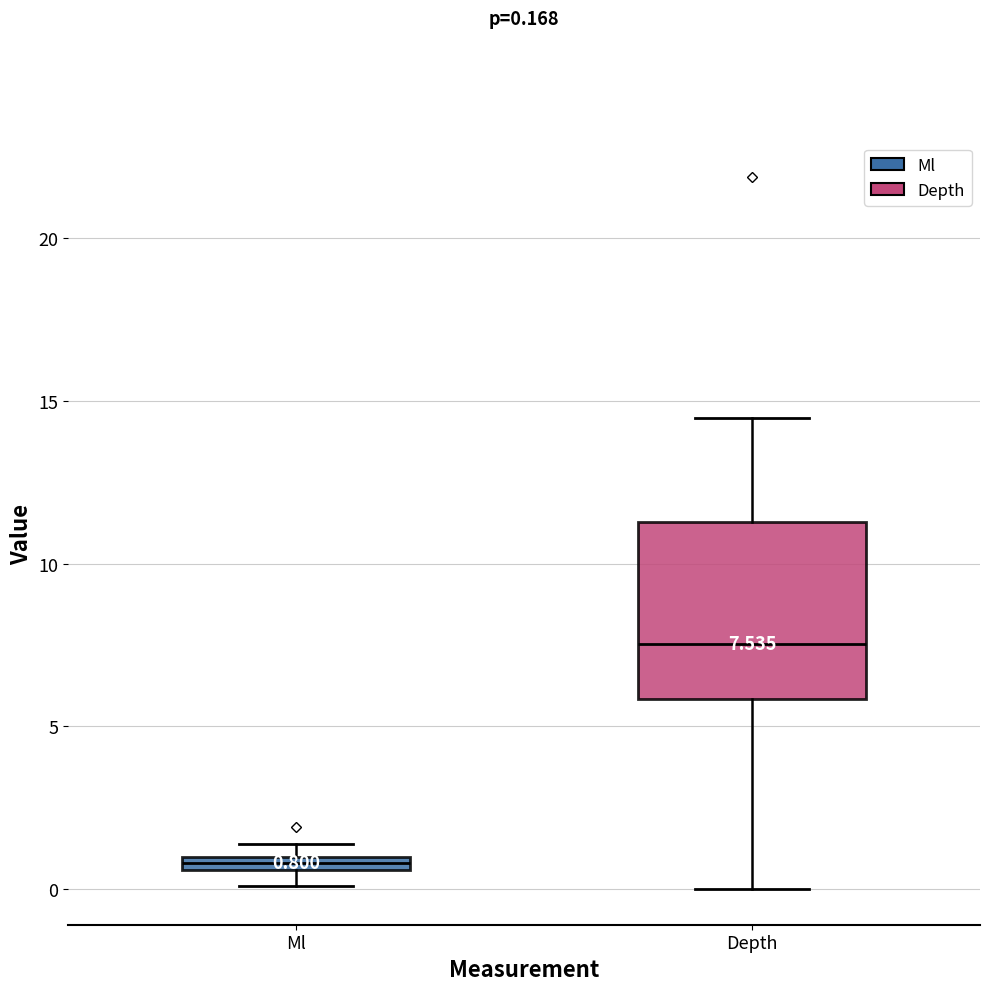

Which box is the tallest, from its lower edge to its upper edge?

Depth